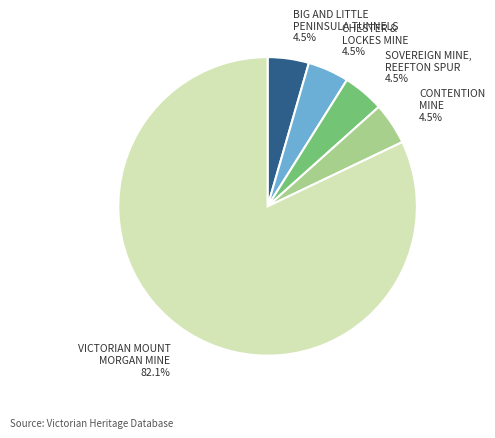

Is there a majority slice in this chart?

Yes